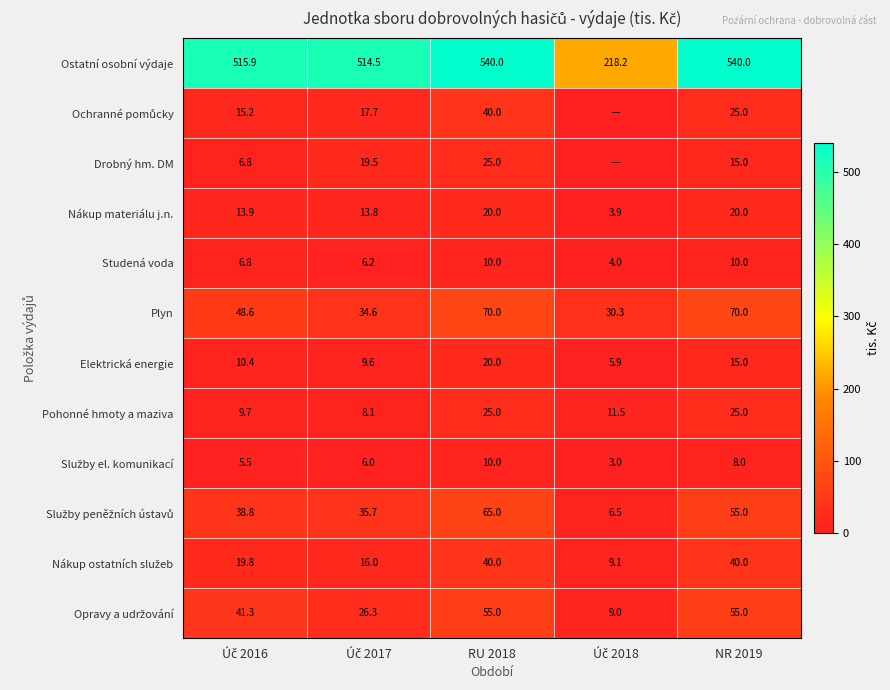

At which label does Pohonné hmoty a maziva first exceed 11?

RU 2018